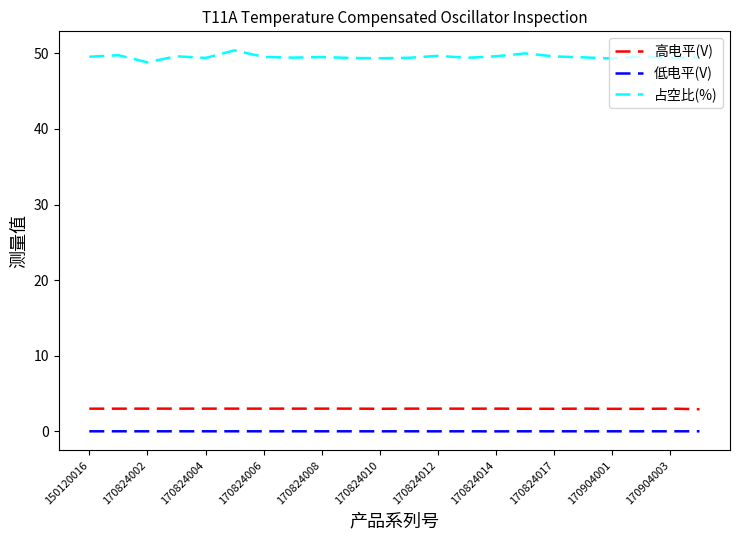

Which series has the largest range (max minus min)?

占空比(%)